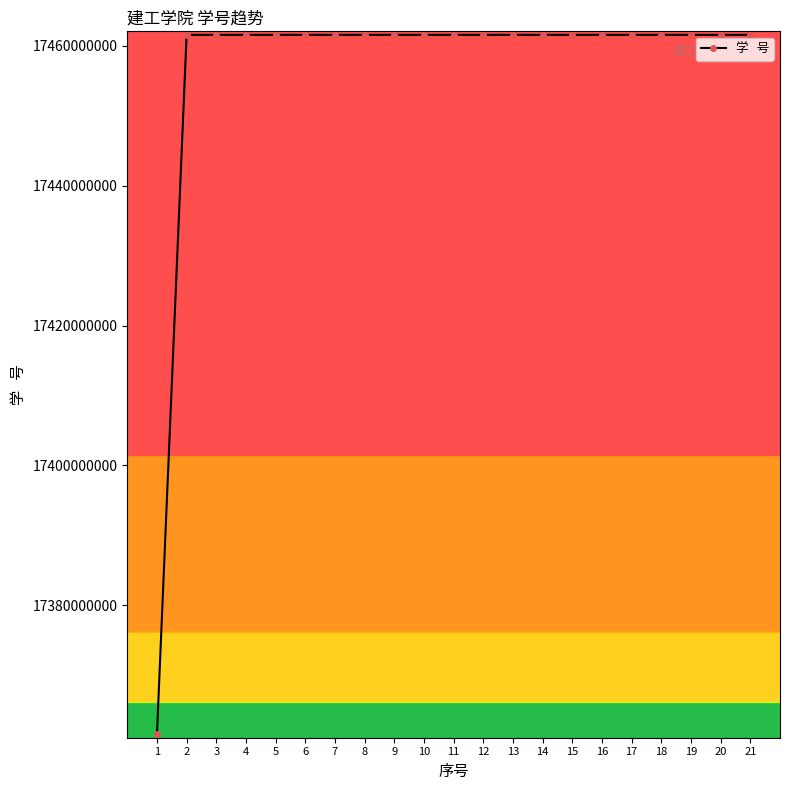

Approximately how many times larger is the value at 13 compared to 15?

1.0